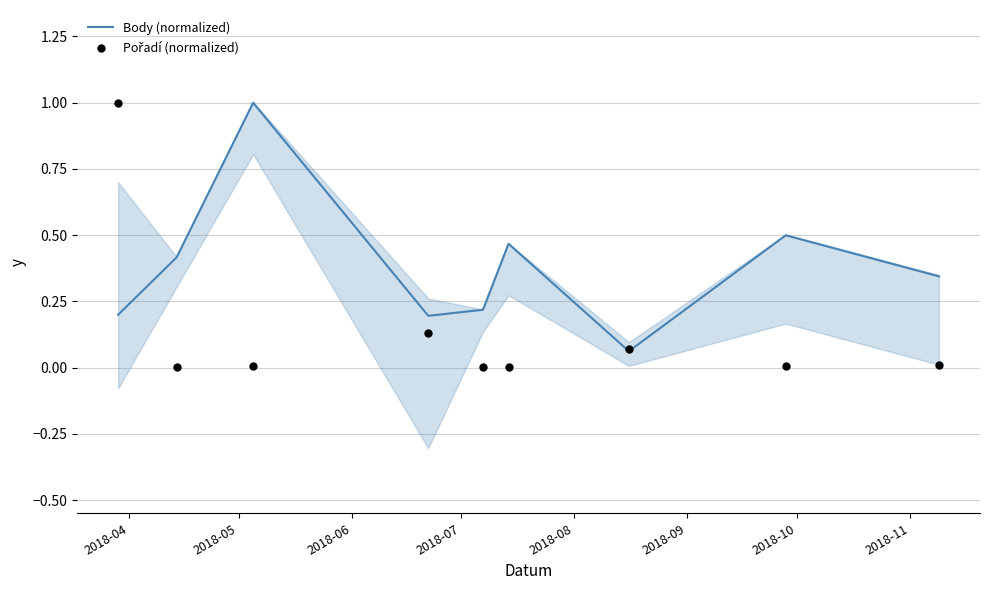

Which series reaches the maximum Y coordinate?

Body (normalized)